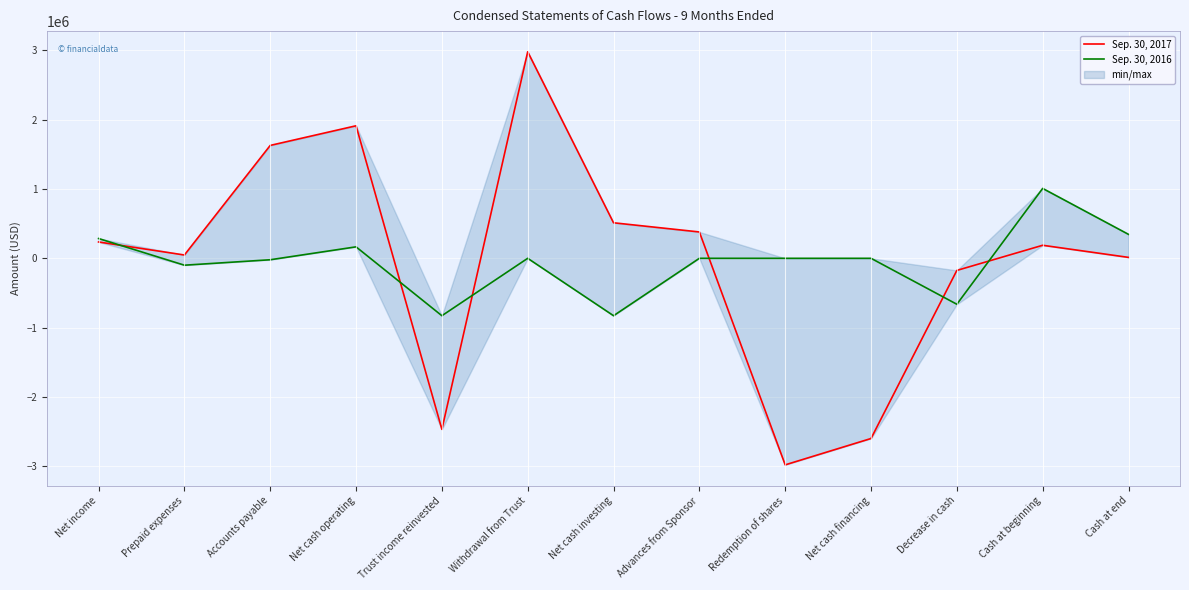

Is this an area chart (filled region under the line)?

No